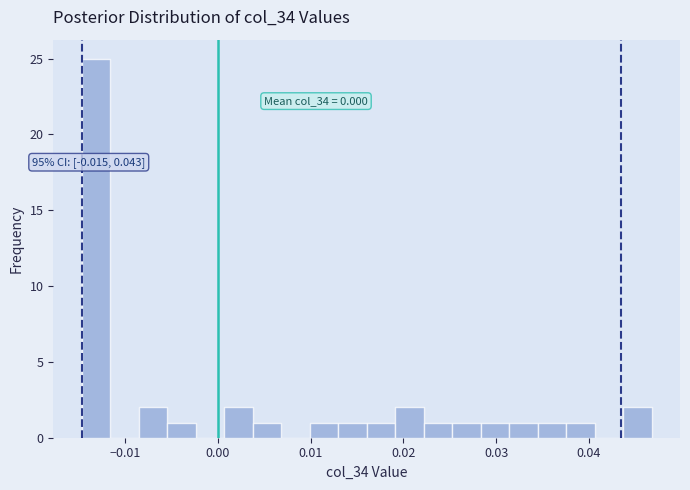

Read against the x-axis, roughly where is the centre of the tallest bar?

-0.013